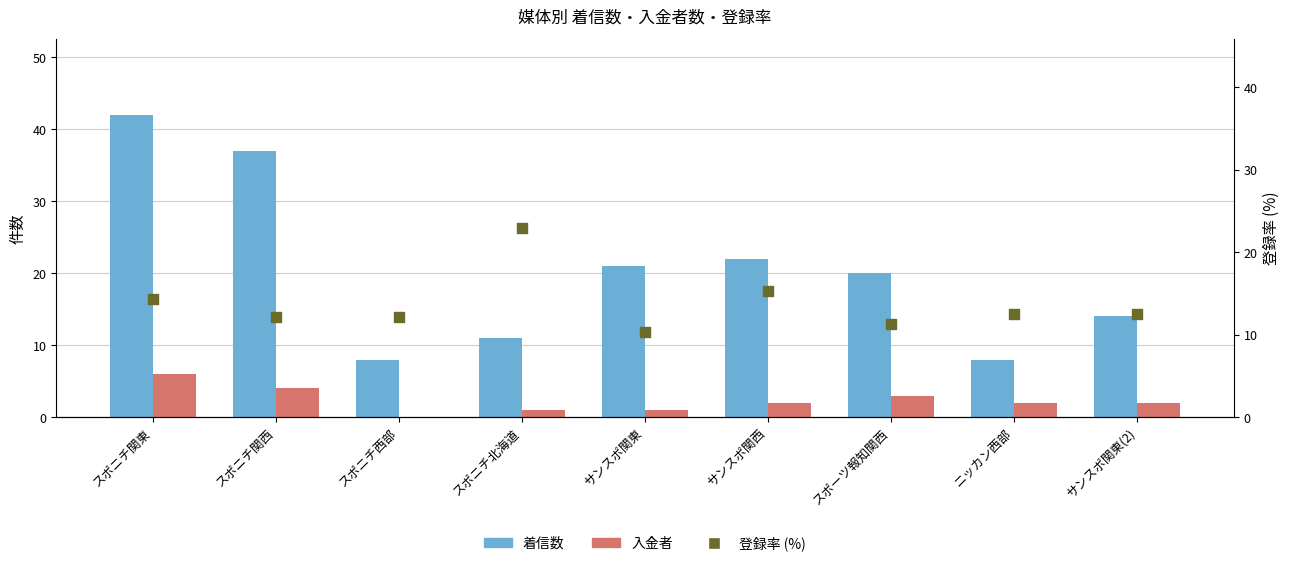

Is the value of 入金者 at サンスポ関東 greater than the value of 着信数 at スポニチ北海道?

No